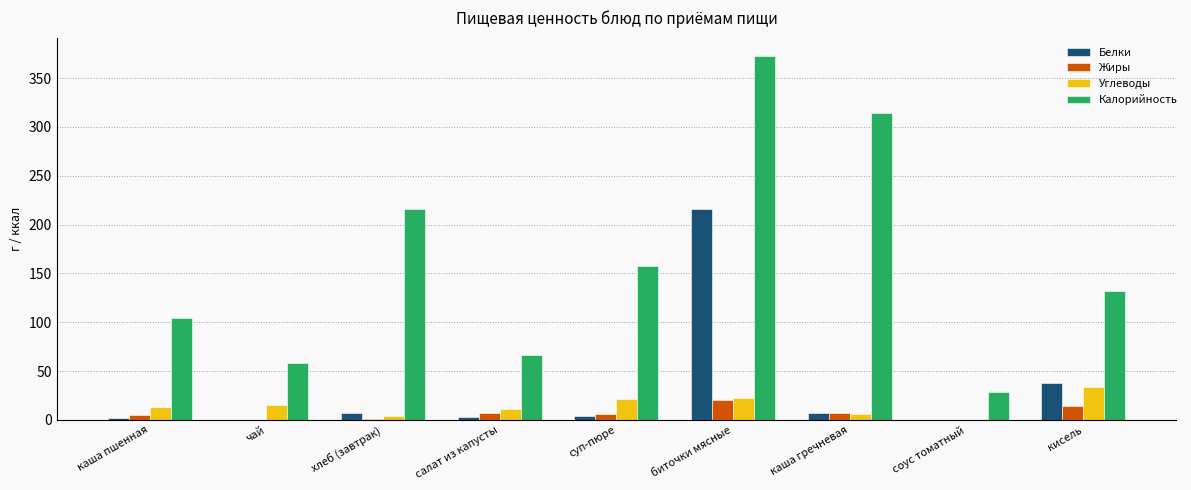

What are all the series names shown in the legend?

Белки, Жиры, Углеводы, Калорийность